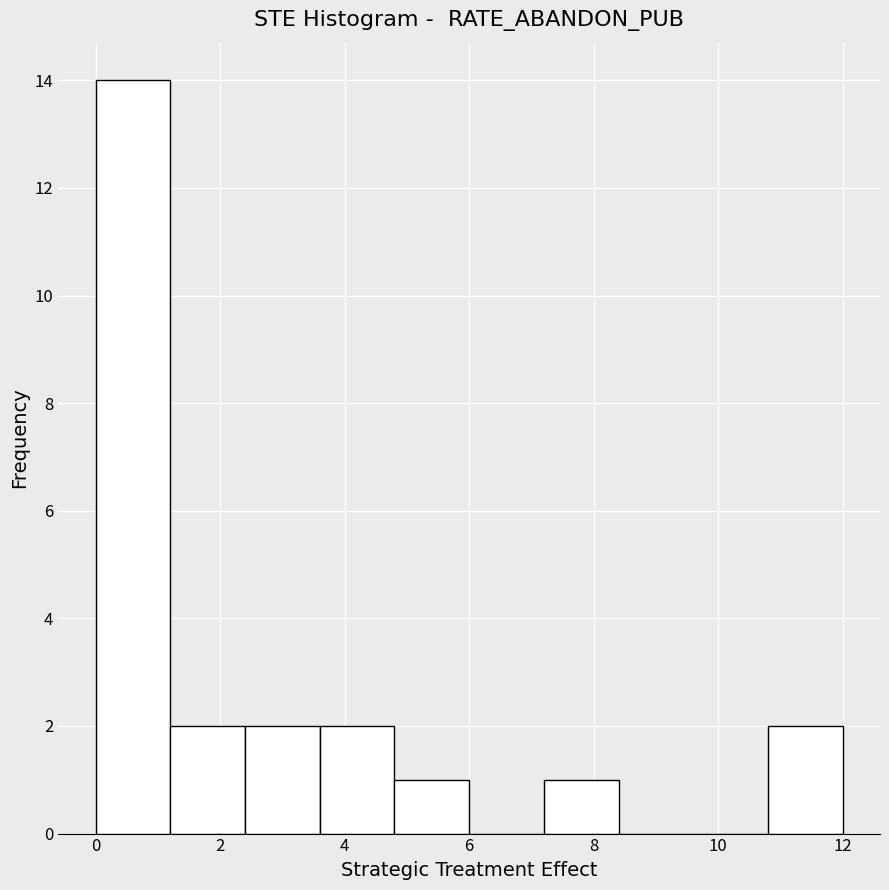

What is the height of the bar covering 4.8 to 6.0 on the x-axis? The values are not printed on the chart, so give them approximately, as read against the axis.

1